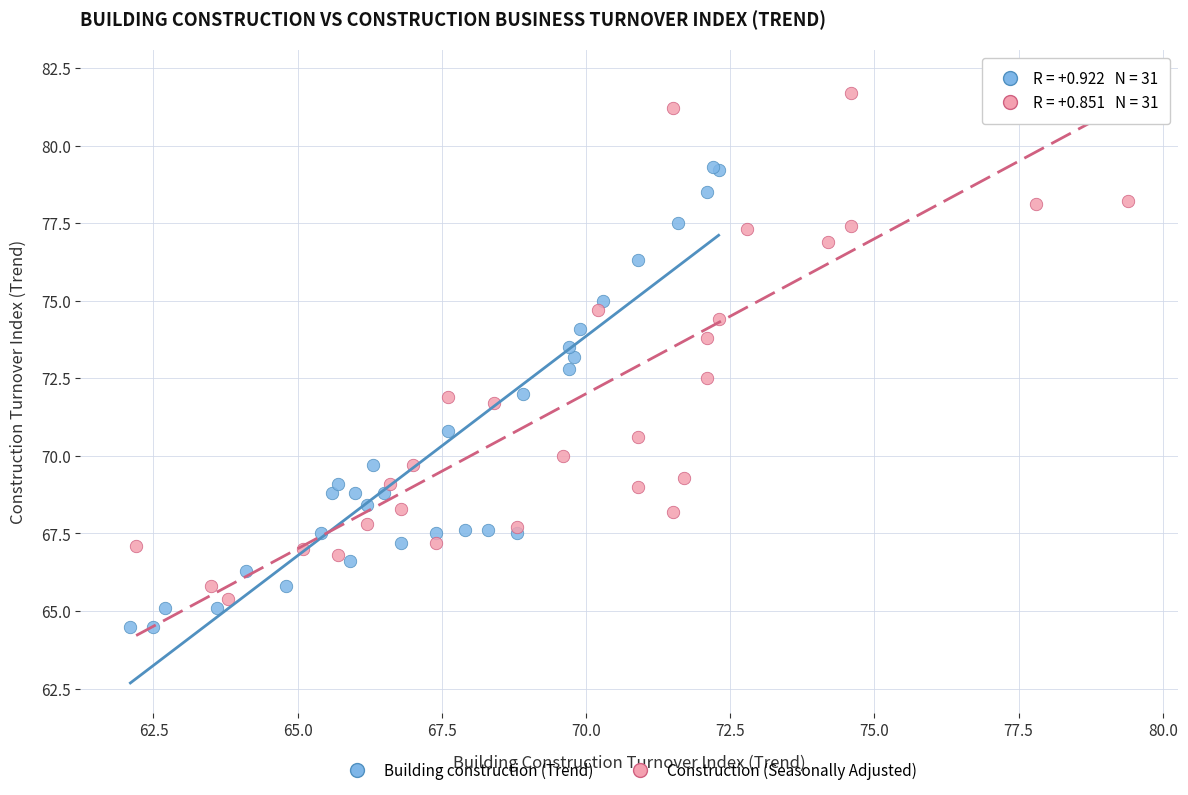

Which series has the largest Y range (max minus min)?

Construction (Seasonally Adjusted)